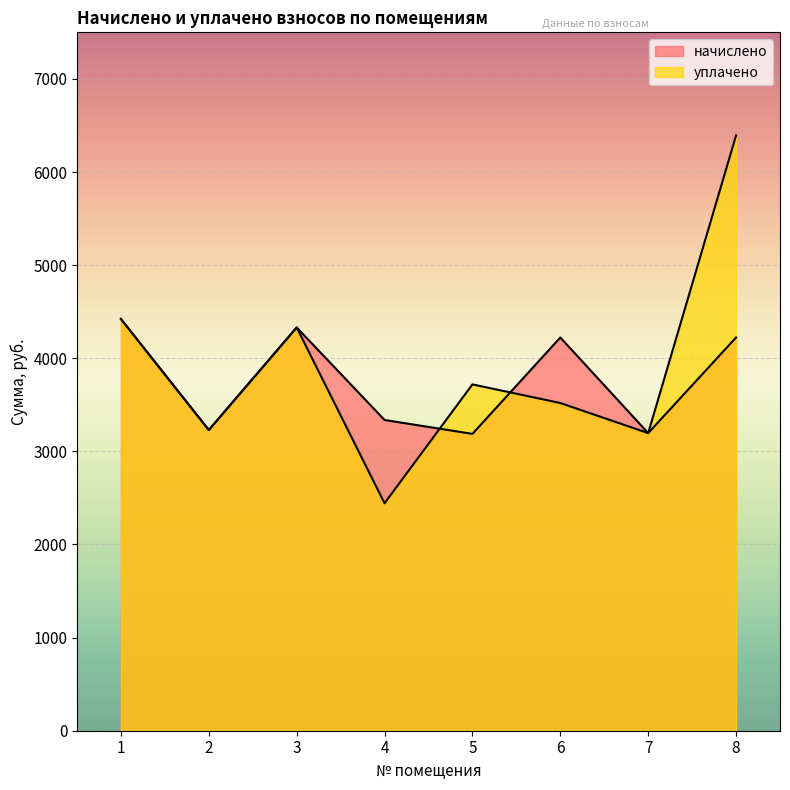

The value of начислено at 5 is 3187.8. True or false?

True